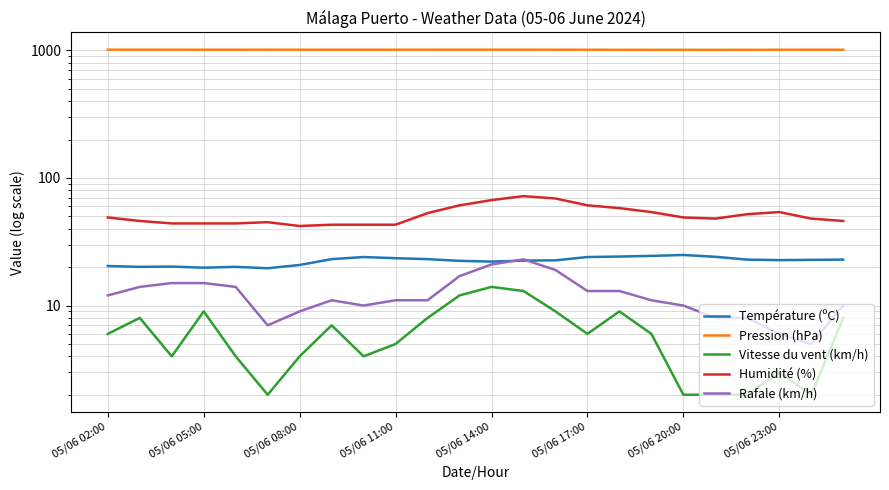

What is the difference between the Humidité (%) values at 05/06 08:00 and 20?

8.0